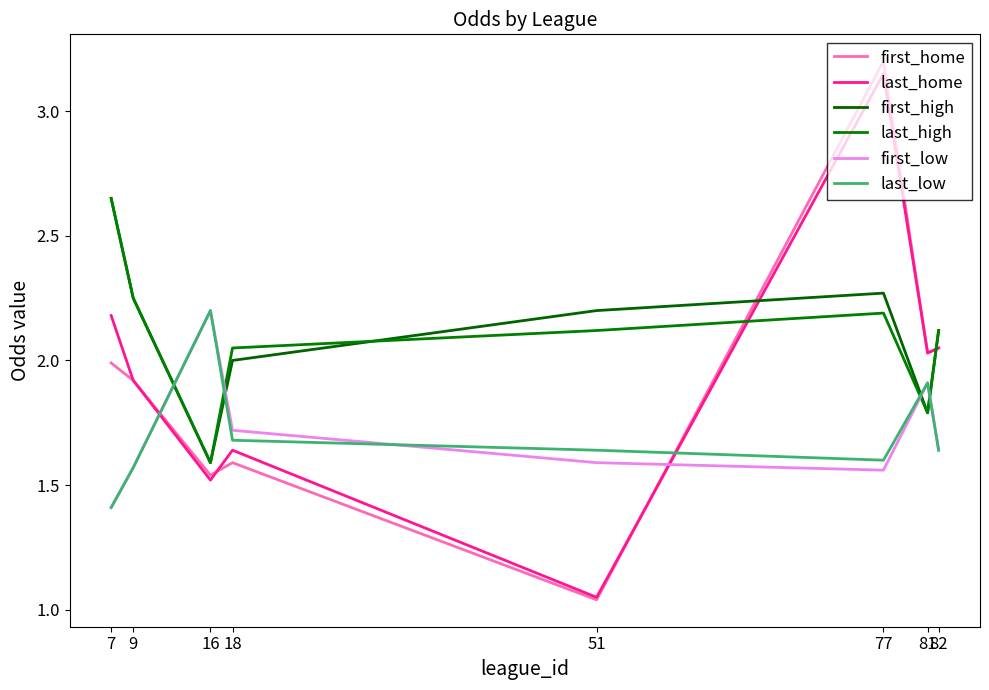

True or false: first_low and last_high cross at least once.

True